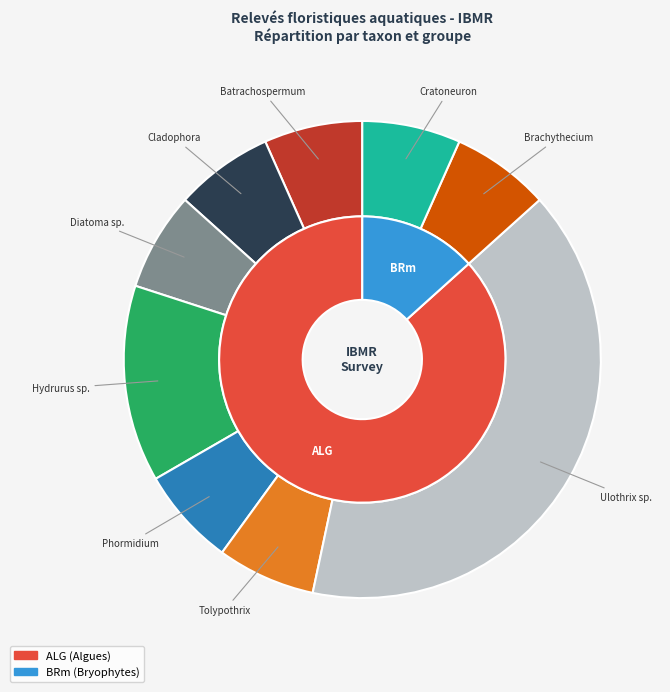

Is there any slice that represents more than half of the pie?

No